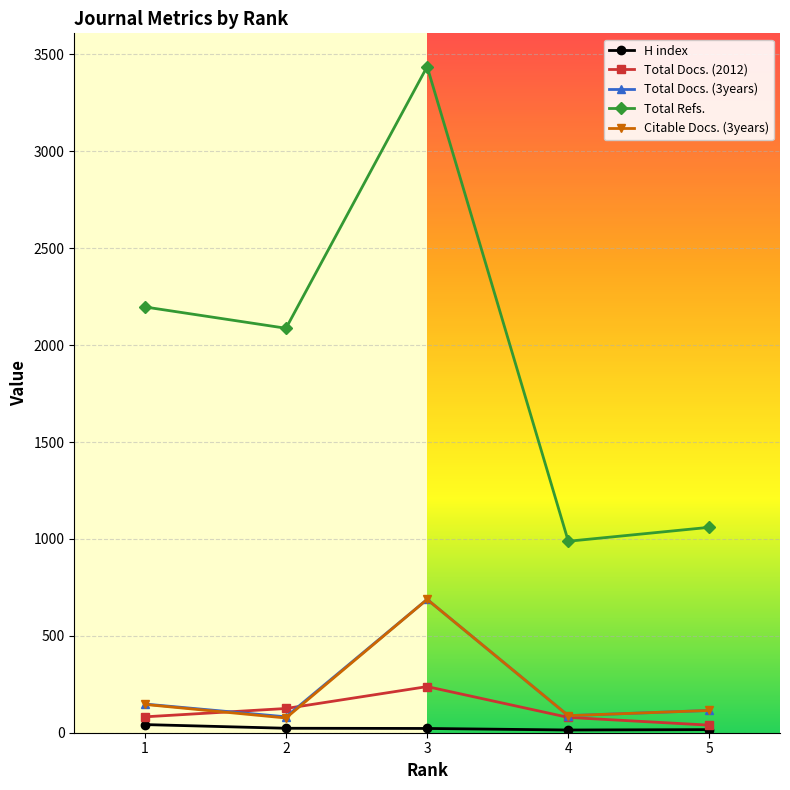

Which series changed the most between 2 and 5?

Total Refs.